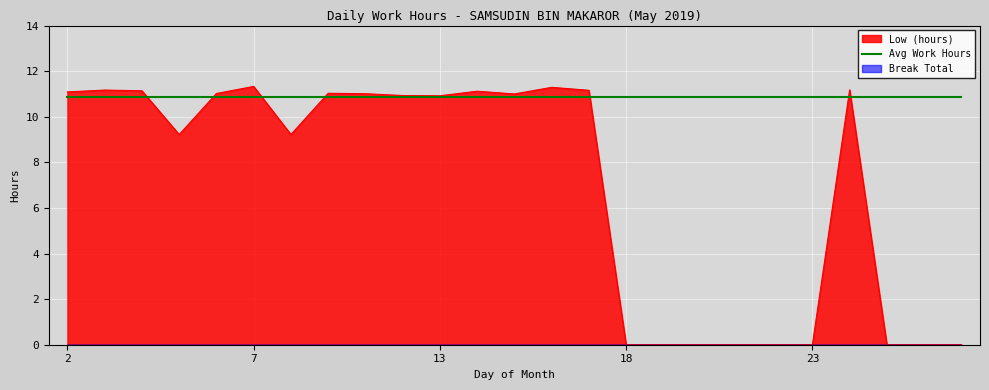

True or false: the data has more than 2 interior local peaks.

True